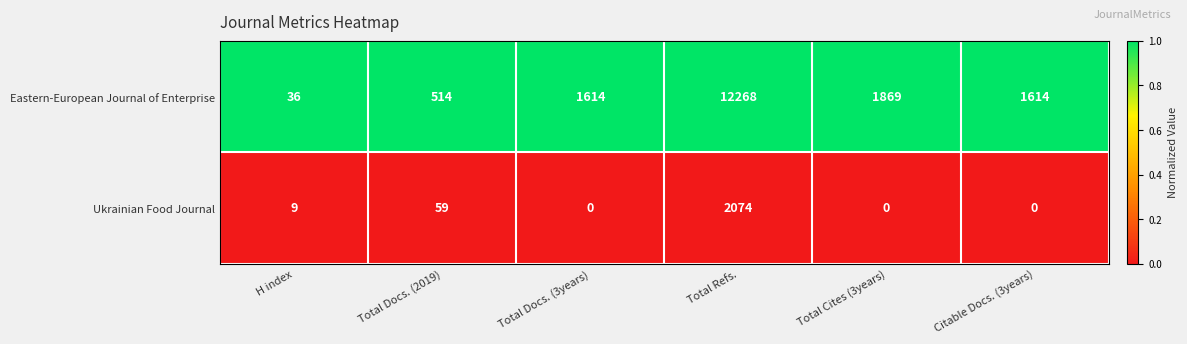

Which series has the largest range (max minus min)?

Eastern-European Journal of Enterprise